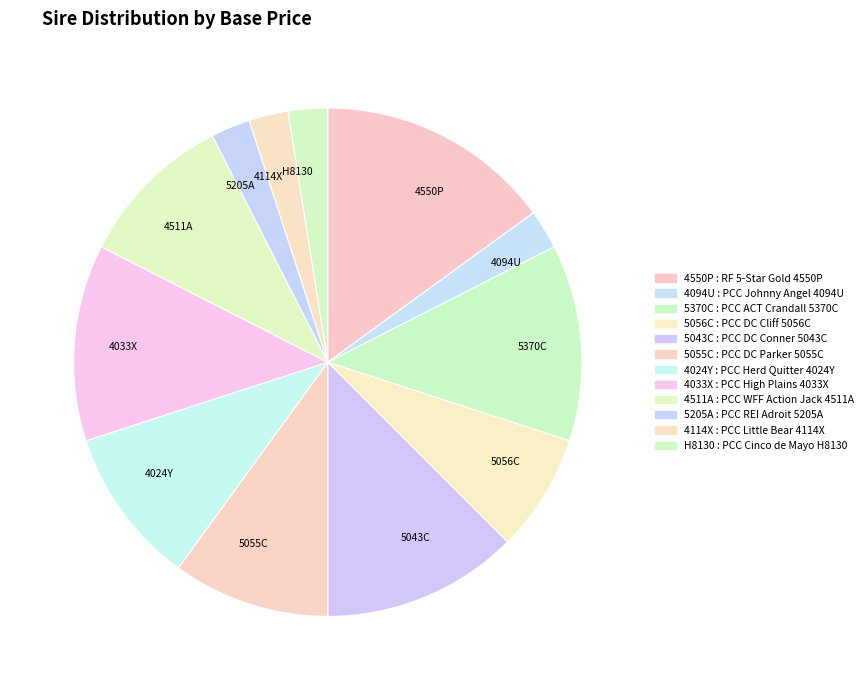

What is the largest slice in the pie chart?

4550P